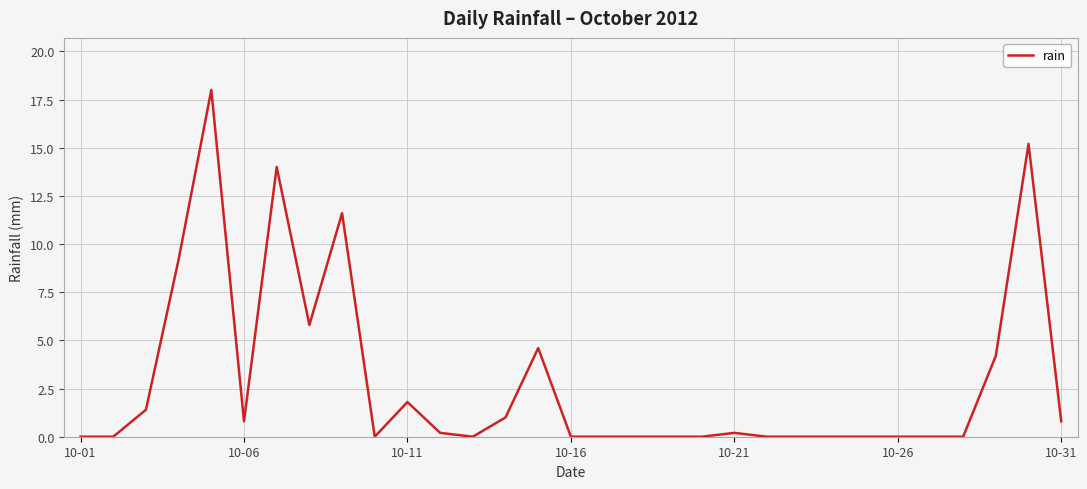

What is the greatest value displayed?

18.0